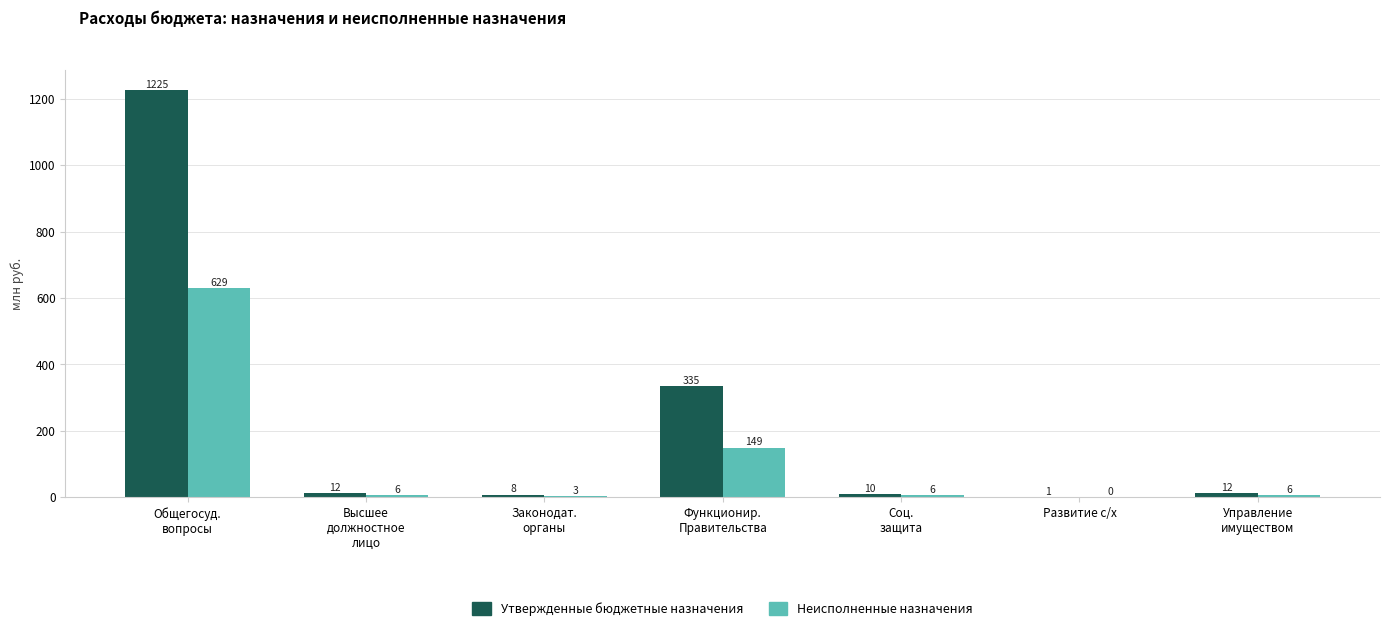

At which category does the chart reach its peak across all series?

Общегосуд.
вопросы